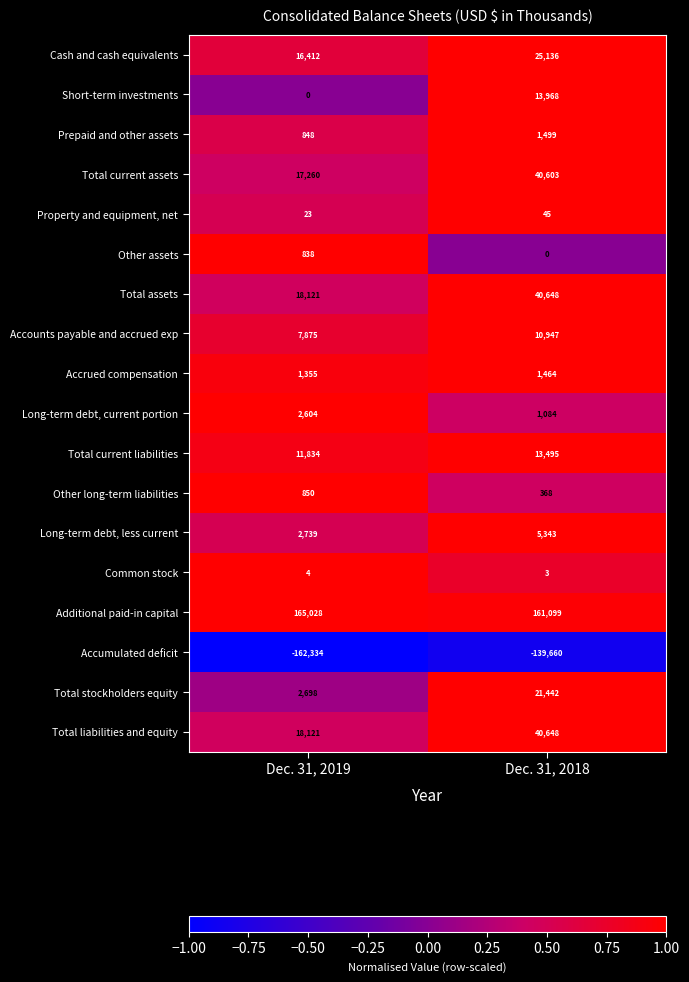

What is the average value of the Total current assets series?

28932